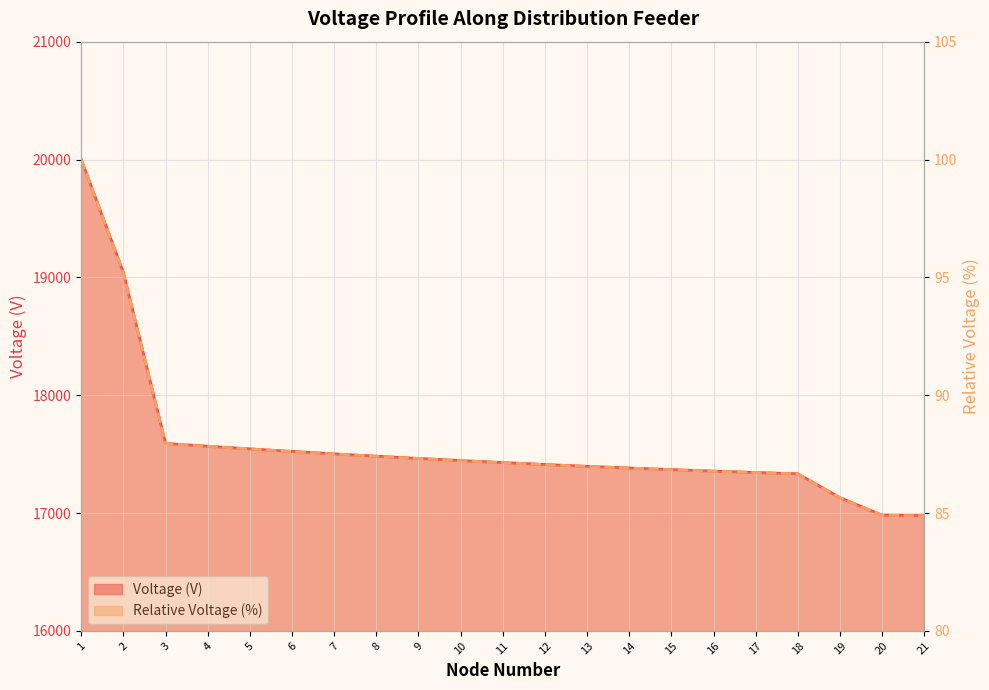

Reading right to left, what are all the values shown in this chart?

Voltage (V): 16977.4	16982.1	17130.4	17332.7	17343.6	17355.4	17368.1	17381.7	17396.2	17411.6	17427.9	17445.1	17463.1	17482.1	17501.9	17522.6	17544.2	17566.6	17589.9	19040.5	20000.0
Relative Voltage (%): 84.9	84.9	85.7	86.7	86.7	86.8	86.8	86.9	87.0	87.1	87.1	87.2	87.3	87.4	87.5	87.6	87.7	87.8	87.9	95.2	100.0